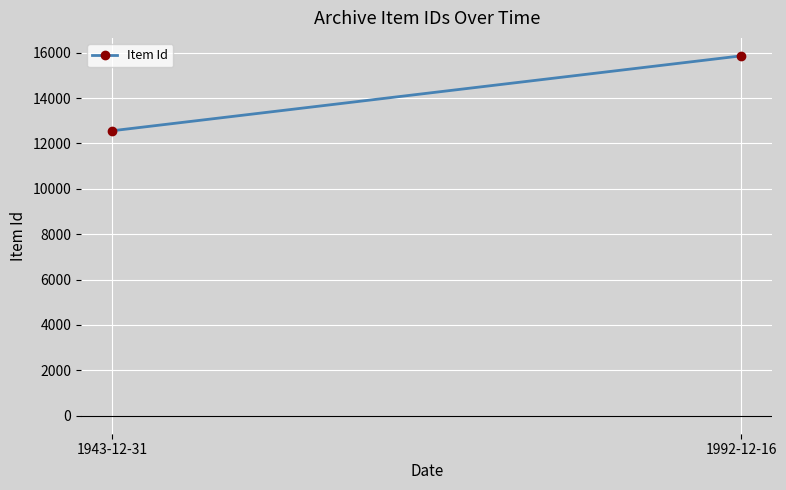

Is this an area chart (filled region under the line)?

No